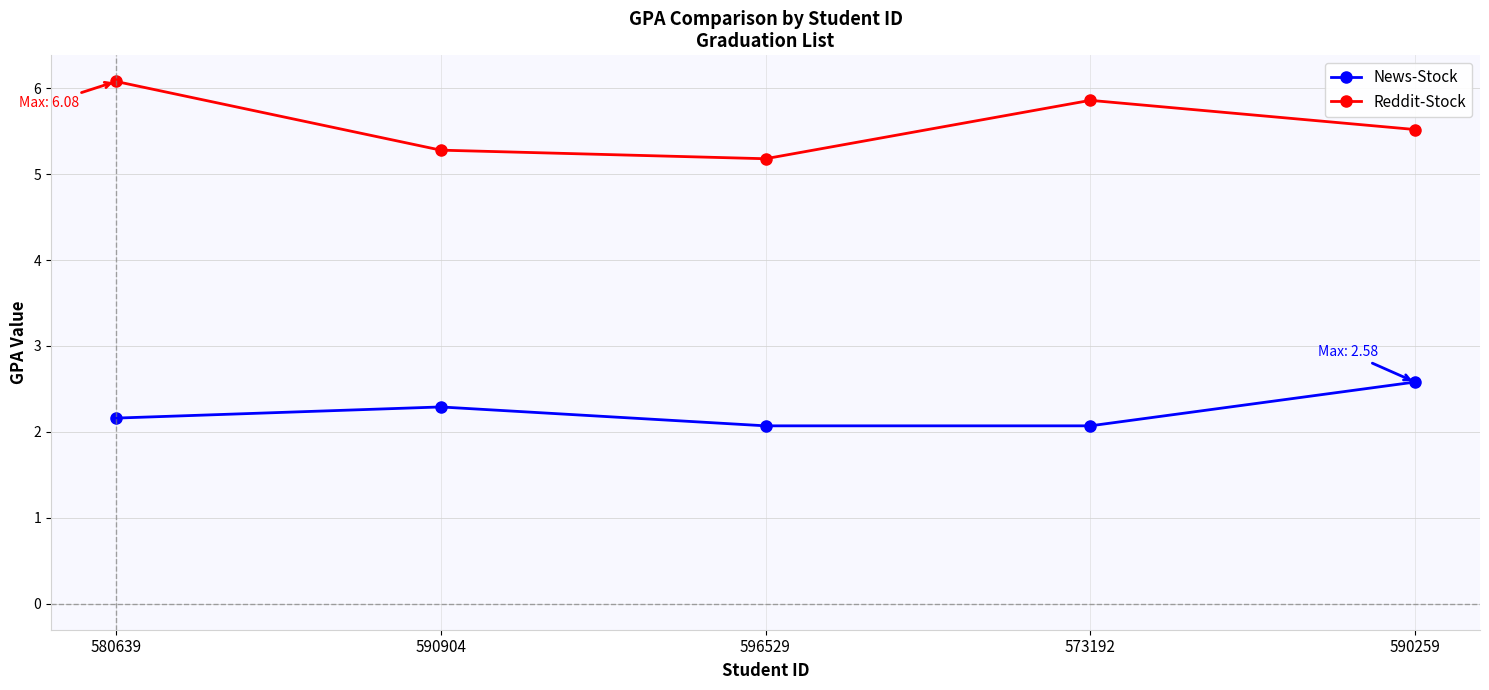

Which series has the largest total across all categories?

Reddit-Stock